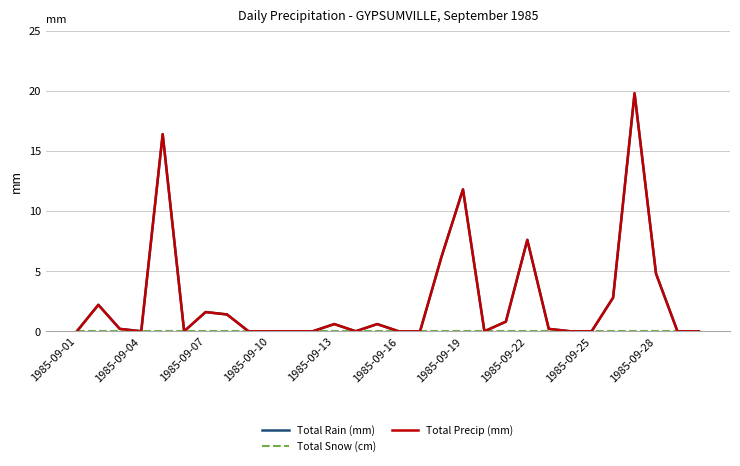

Where is Total Snow (cm) nearest to the value 0?

1985-09-01